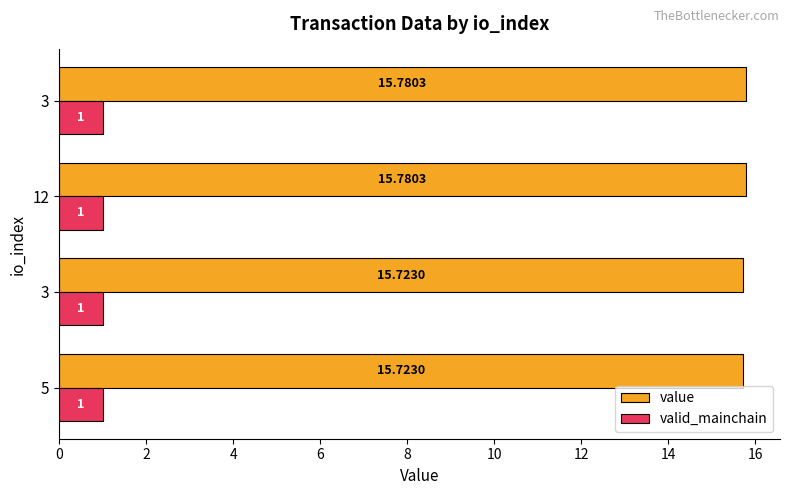

Count the number of data series in this chart.

2